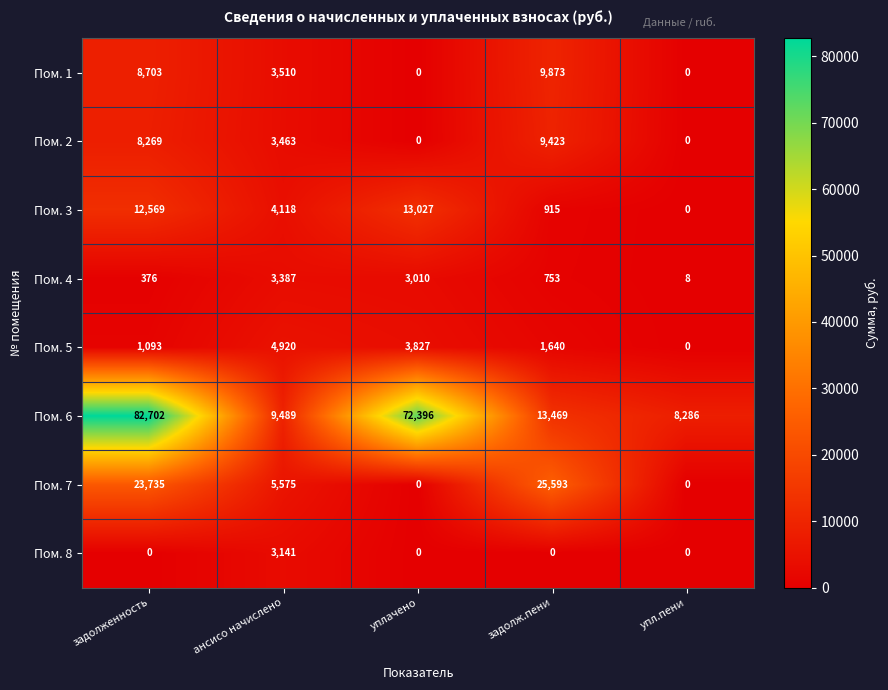

What is the sum of the Пом. 5 values at задолженность and упл.пени?

1093